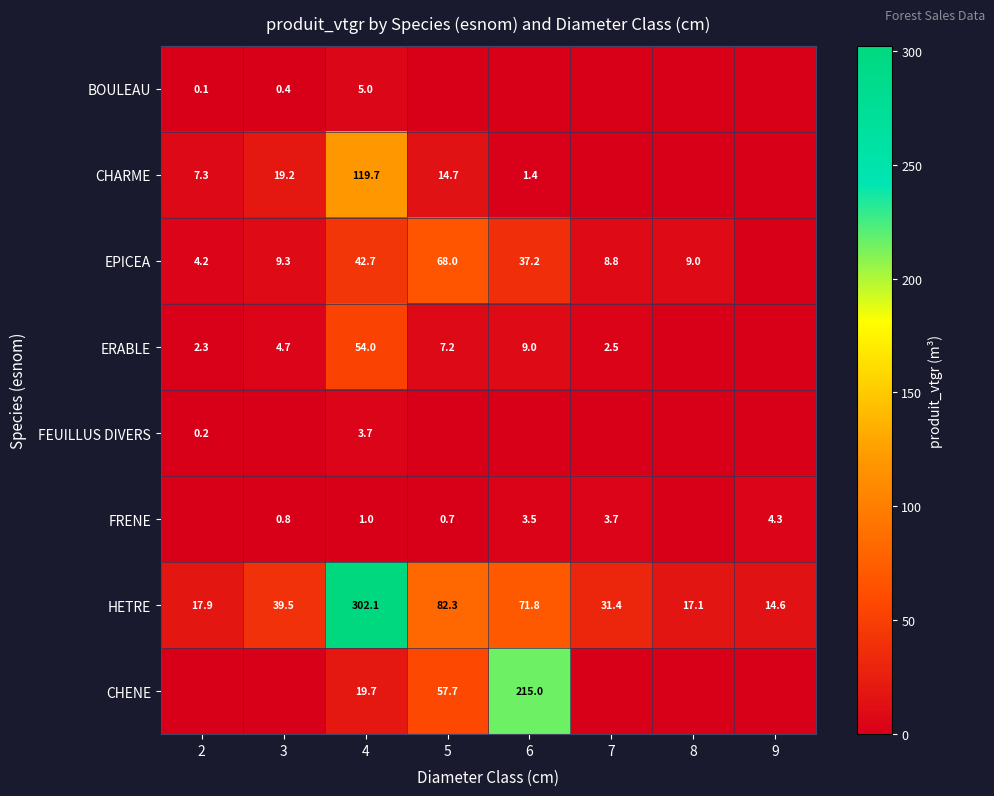

Is it true that EPICEA equals 4.1 at 7?

False